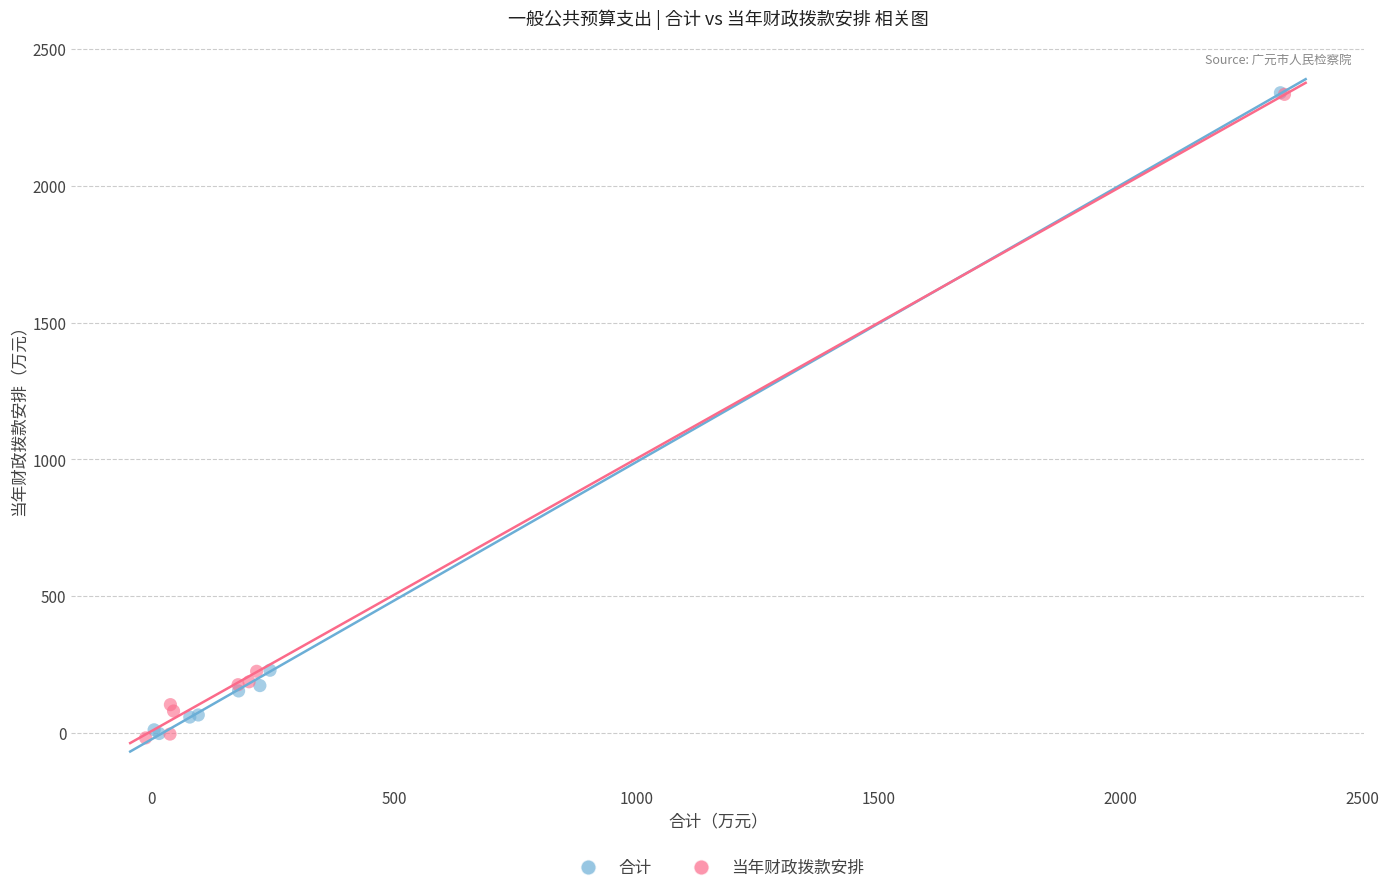

Which series has the largest Y range (max minus min)?

当年财政拨款安排